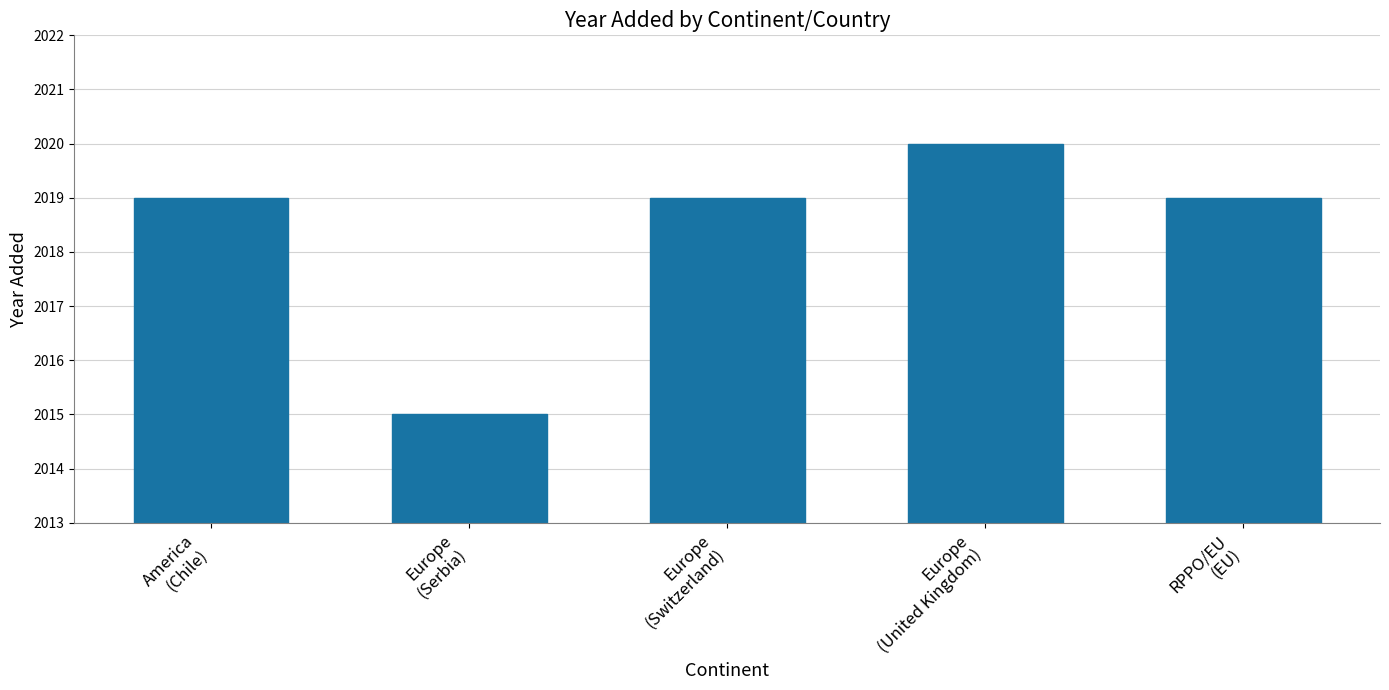

The chart shows a value of 3150 at Europe
(Switzerland). True or false?

False